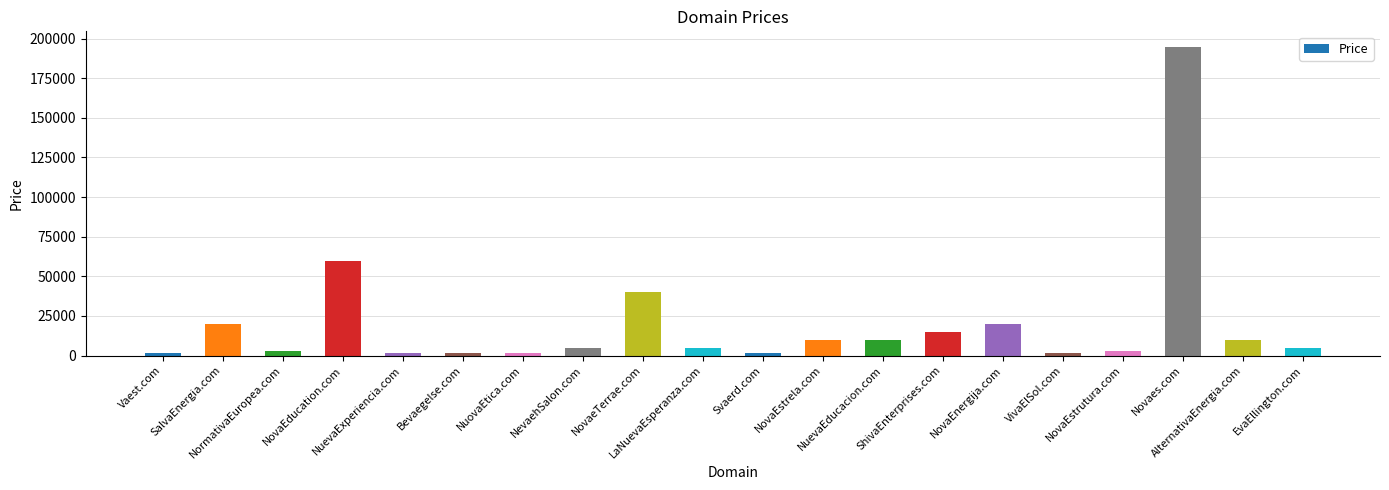

How many data points does each series have?

20